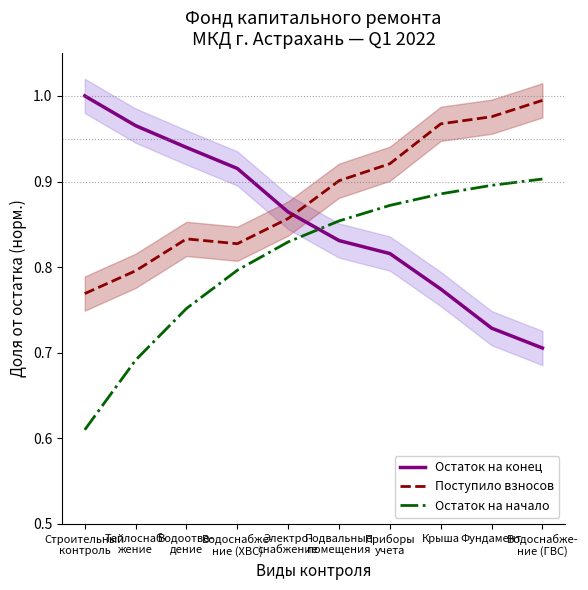

At which label is Остаток на конец closest to 0?

Водоснабже-
ние (ГВС)